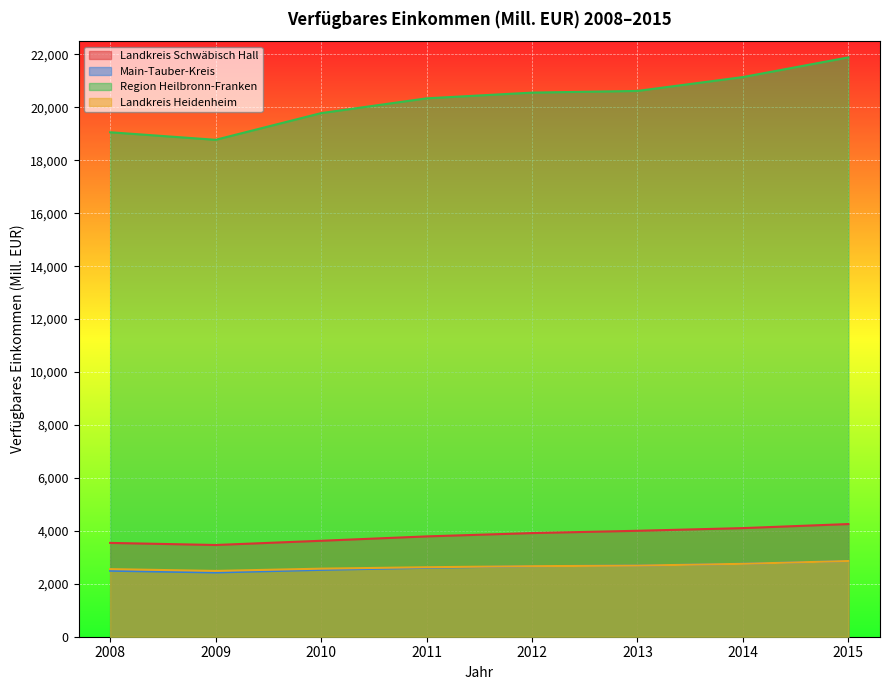

What are all the series names shown in the legend?

Landkreis Schwäbisch Hall, Main-Tauber-Kreis, Region Heilbronn-Franken, Landkreis Heidenheim